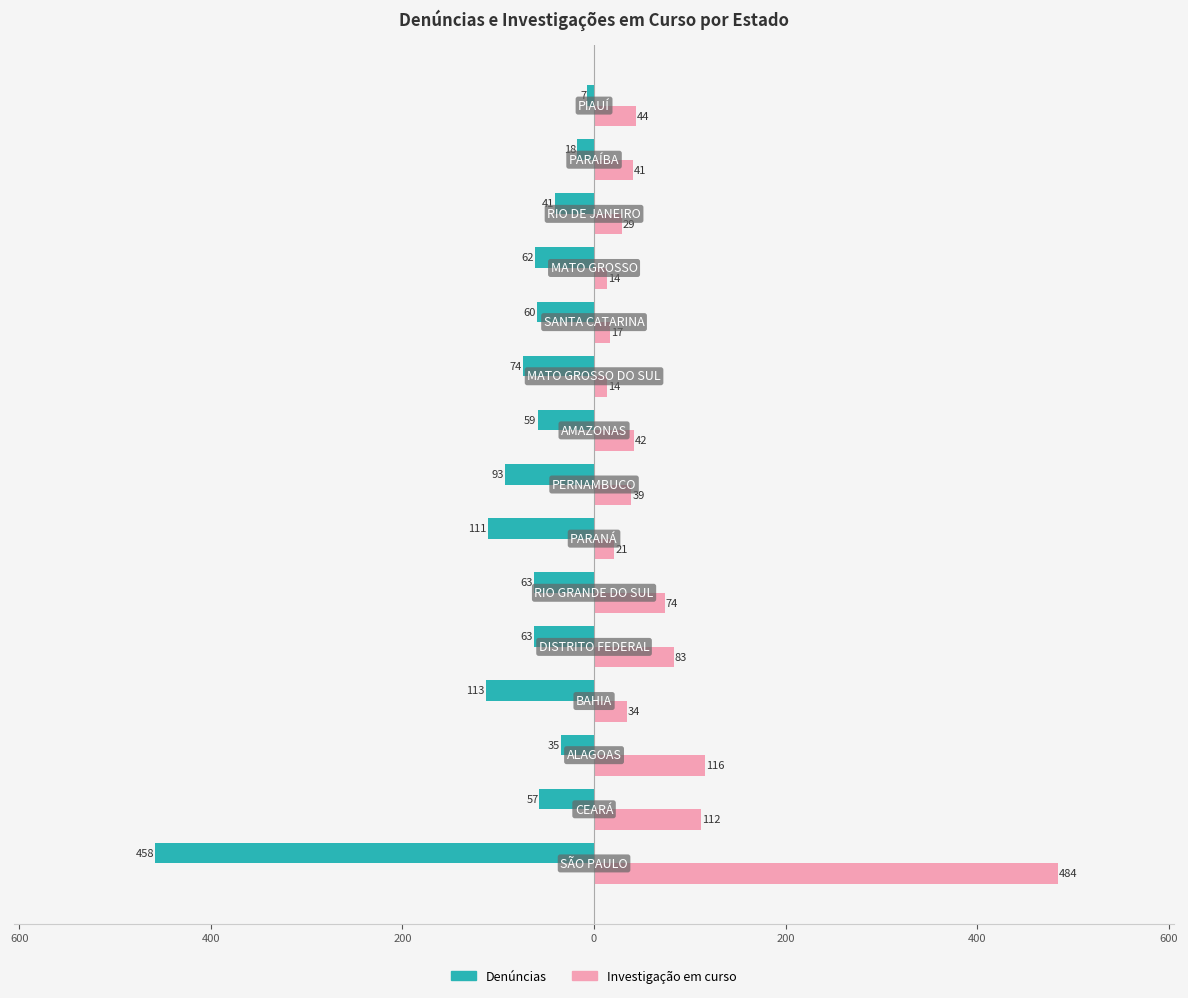

Does the chart contain stacked bars?

No